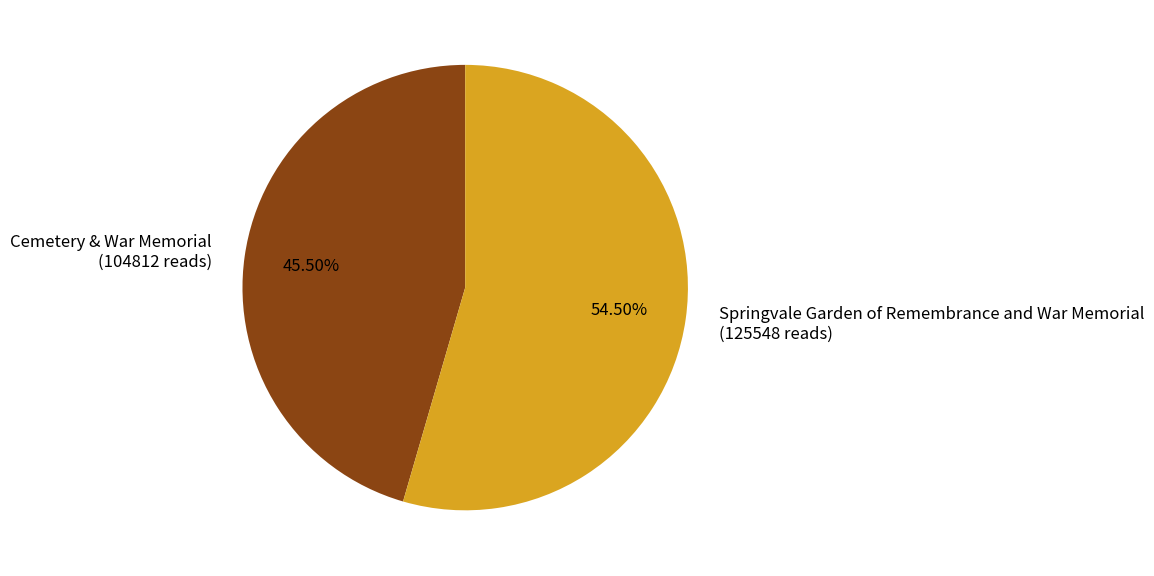

Rank the categories by value from lowest to highest.

Cemetery & War Memorial, Springvale Garden of Remembrance and War Memorial